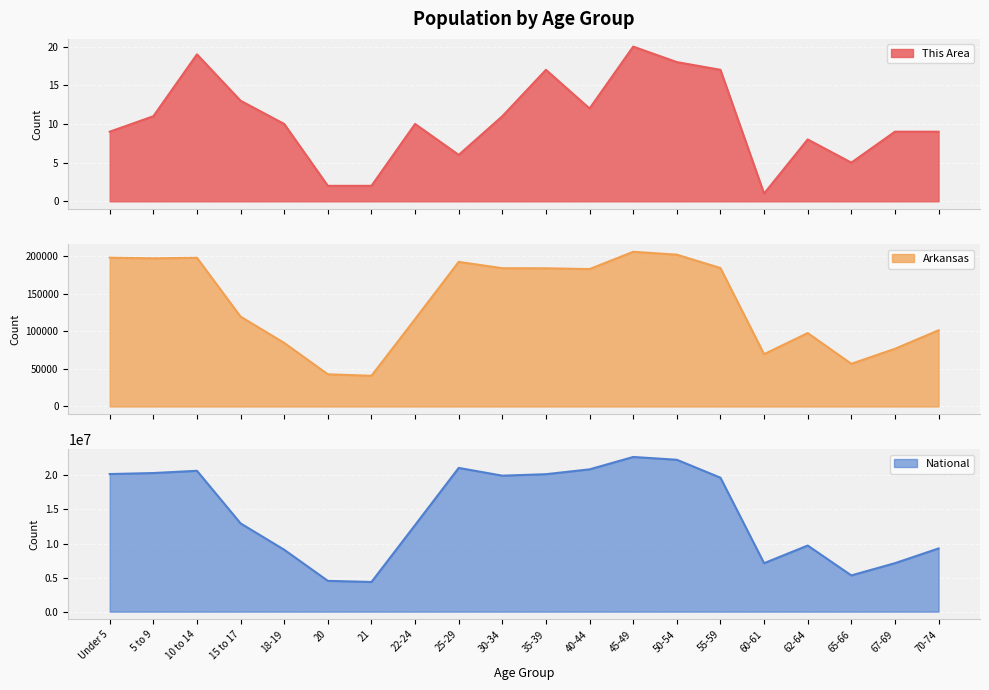

Where is the first local minimum for Arkansas?

5 to 9